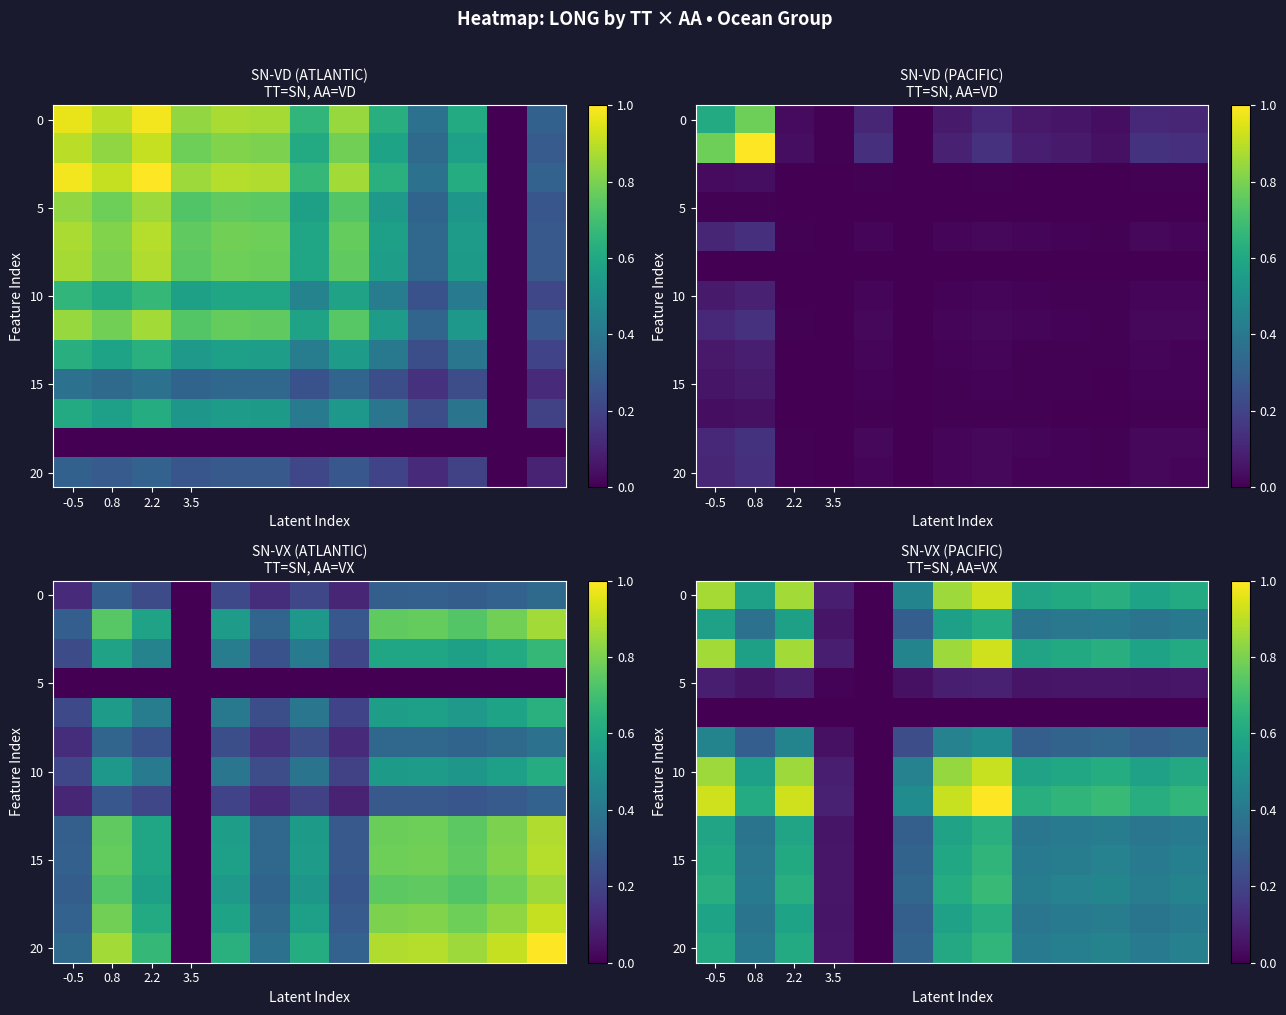

What is the maximum value shown in the chart?

1.0